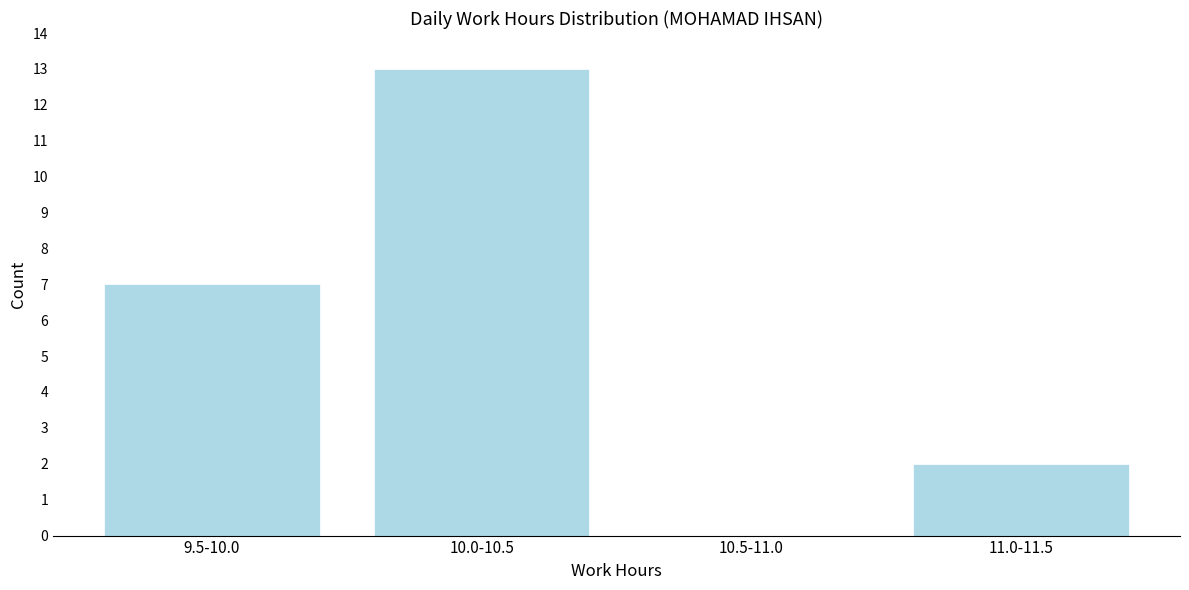

Reading left to right, list all the values displayed in this chart.

9.5-10.0=7	10.0-10.5=13	10.5-11.0=0	11.0-11.5=2